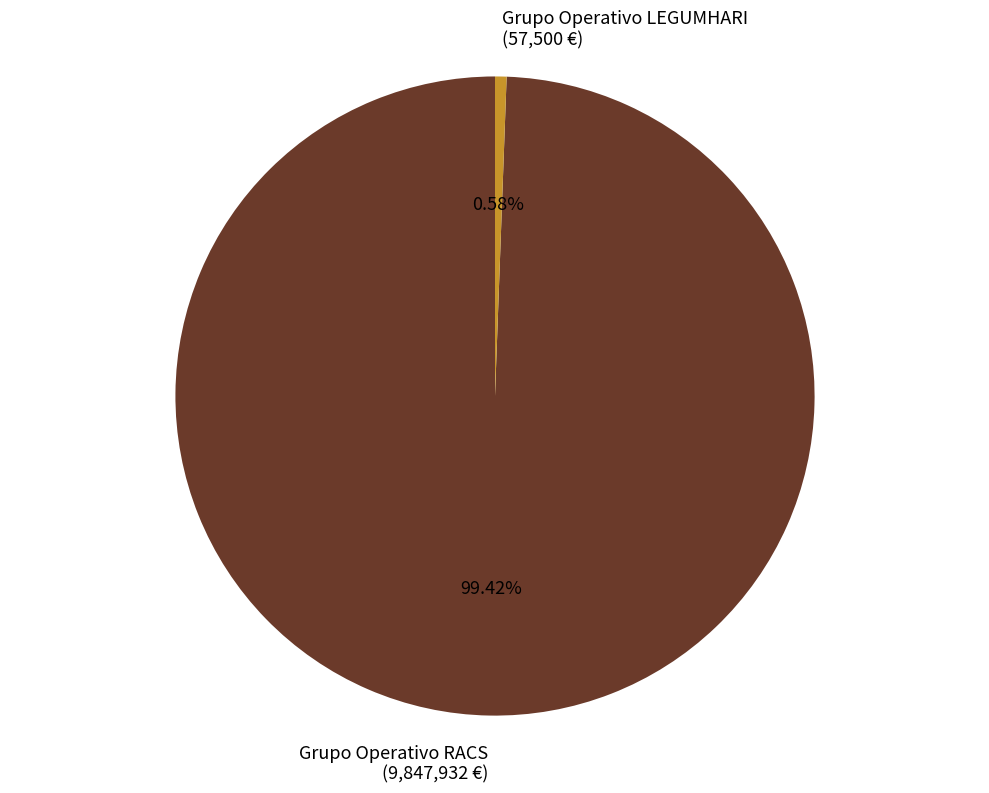

The Grupo Operativo LEGUMHARI slice represents 11% of the pie. True or false?

False